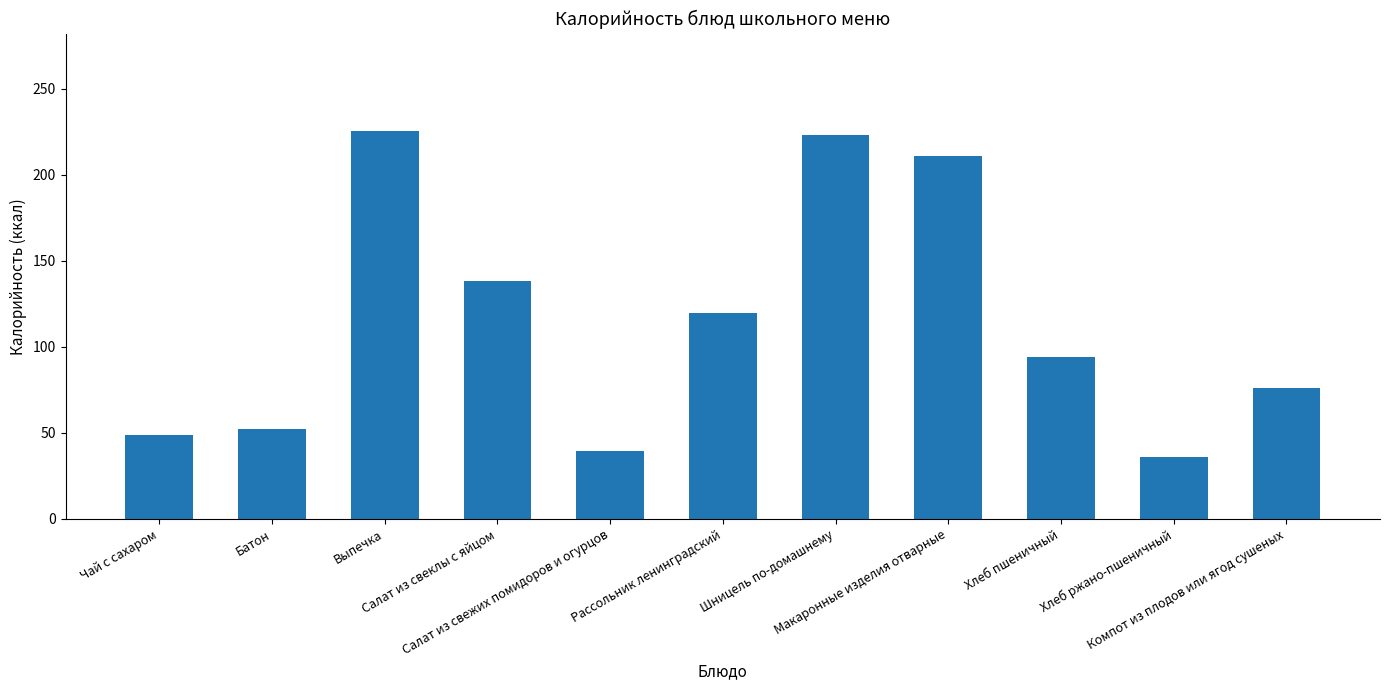

Rank the categories by value from lowest to highest.

Хлеб ржано-пшеничный, Салат из свежих помидоров и огурцов, Чай с сахаром, Батон, Компот из плодов или ягод сушеных, Хлеб пшеничный, Рассольник ленинградский, Салат из свеклы с яйцом, Макаронные изделия отварные, Шницель по-домашнему, Выпечка